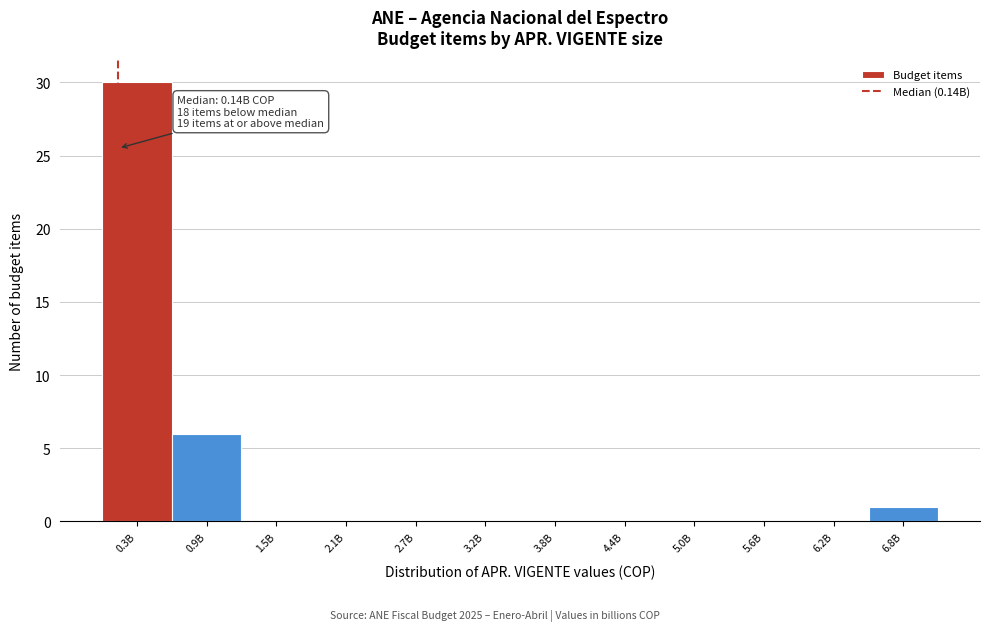

Reading right to left, what are all the values shown in this chart?

6.8B=1	6.2B=0	5.6B=0	5.0B=0	4.4B=0	3.8B=0	3.2B=0	2.7B=0	2.1B=0	1.5B=0	0.9B=6	0.3B=30